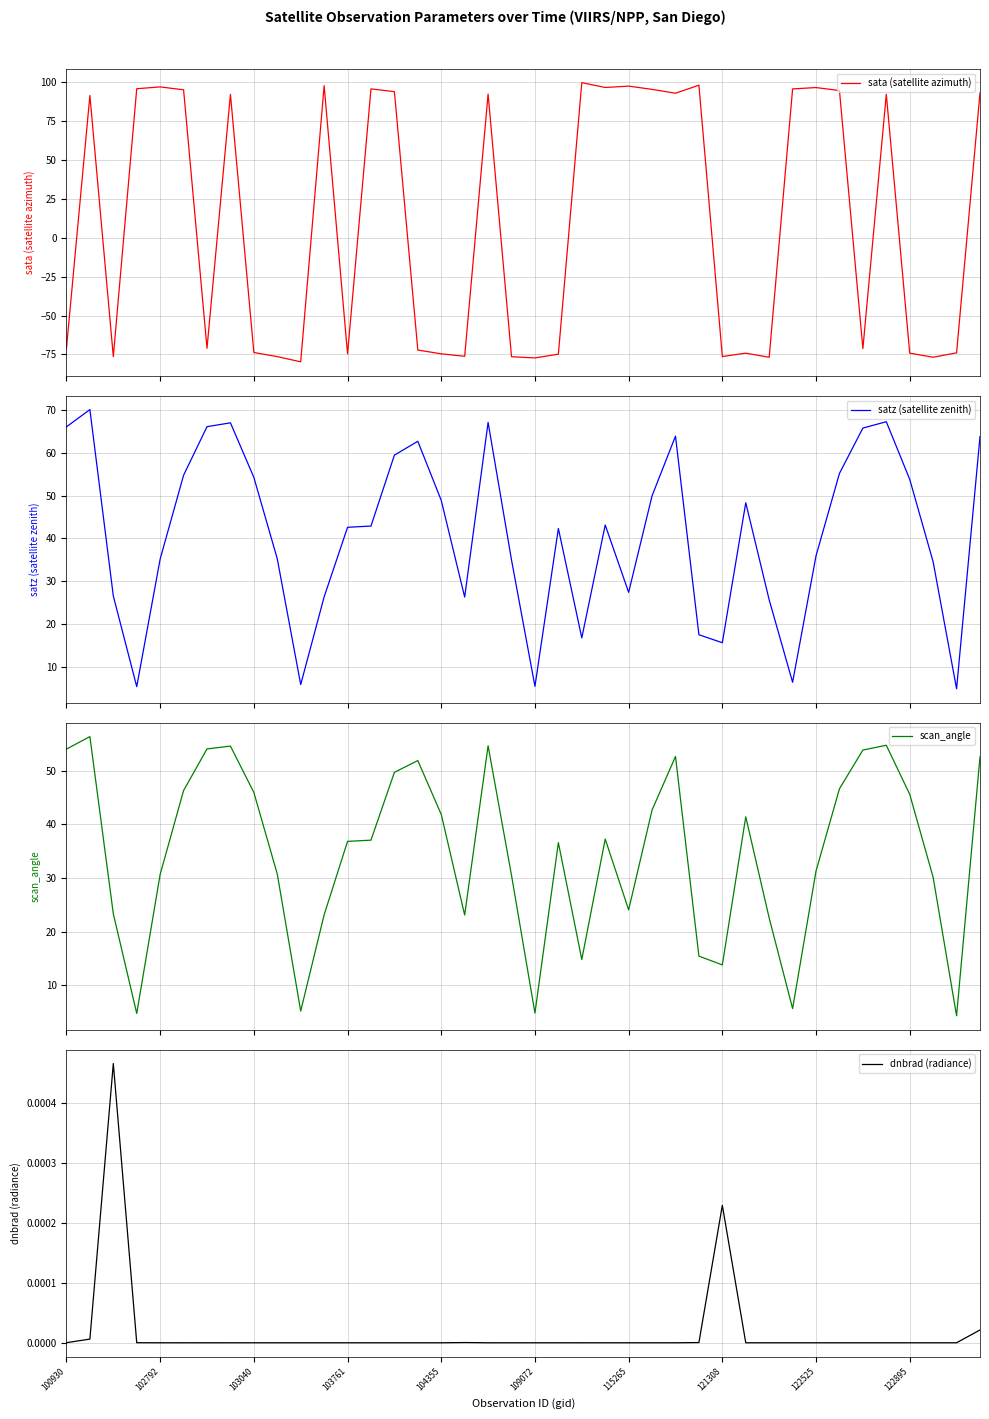

True or false: satz (satellite zenith) and scan_angle intersect in this chart.

False